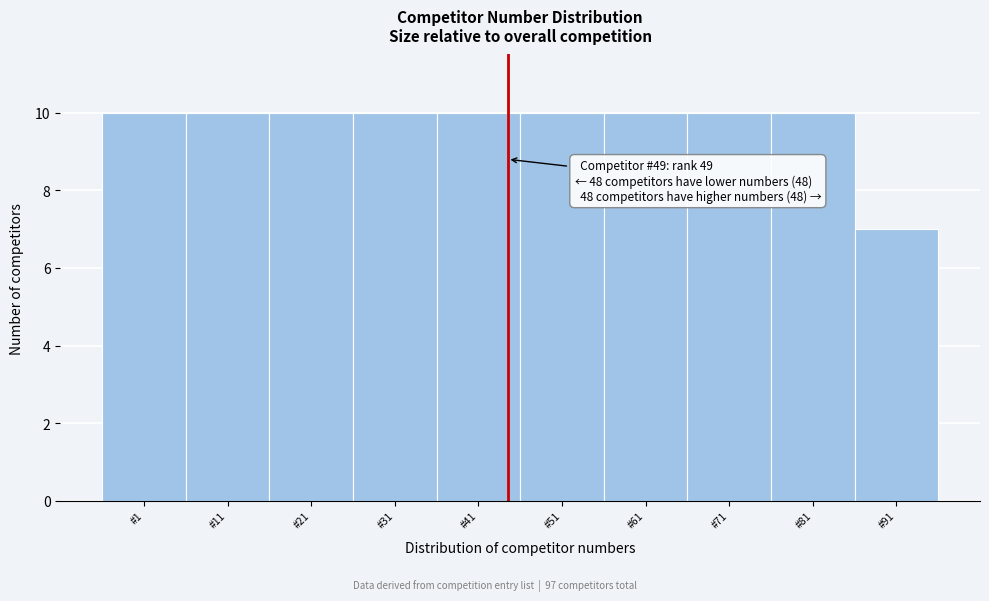

Reading left to right, extract all data points from this chart.

#1=10	#11=10	#21=10	#31=10	#41=10	#51=10	#61=10	#71=10	#81=10	#91=7